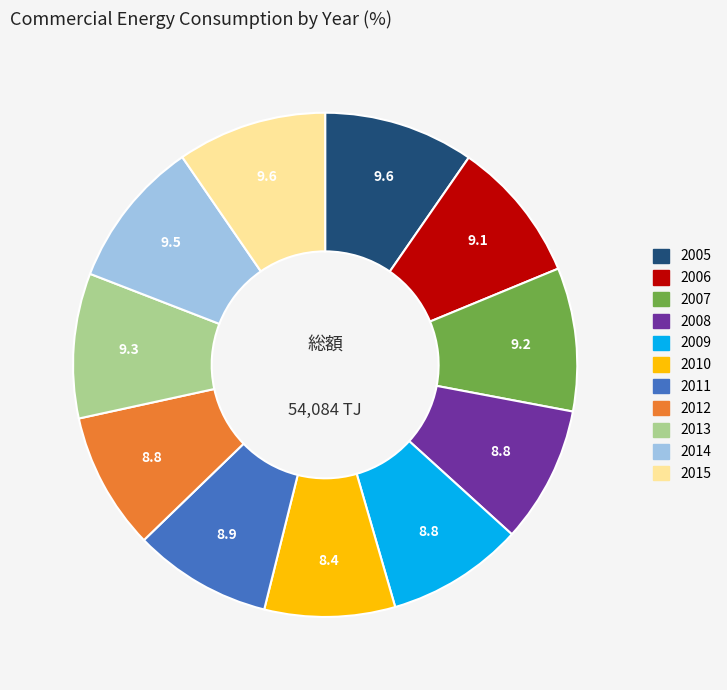

Between 2010 and 2006, which is larger?

2006